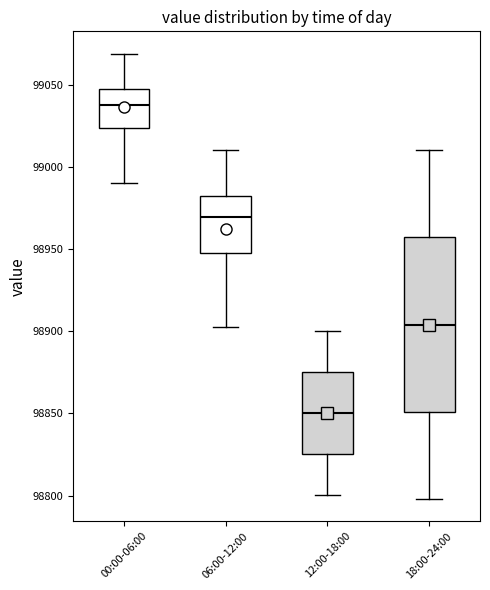

Which box is the tallest, from its lower edge to its upper edge?

18:00-24:00